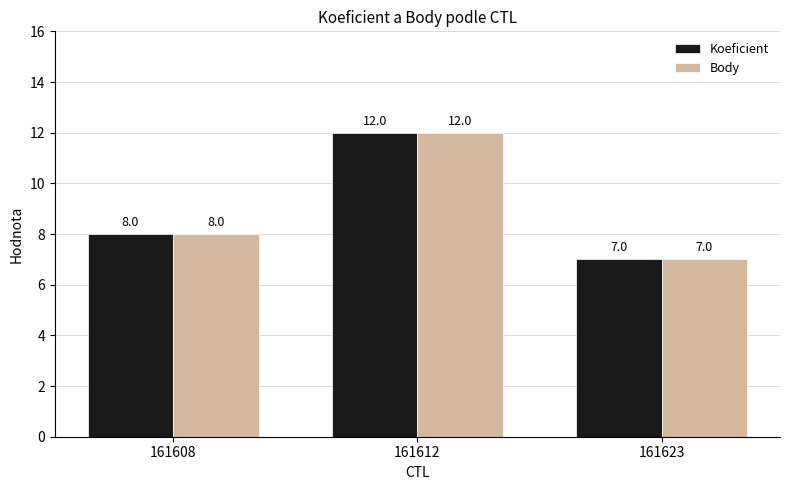

At which category is the sum across all series the highest?

161612